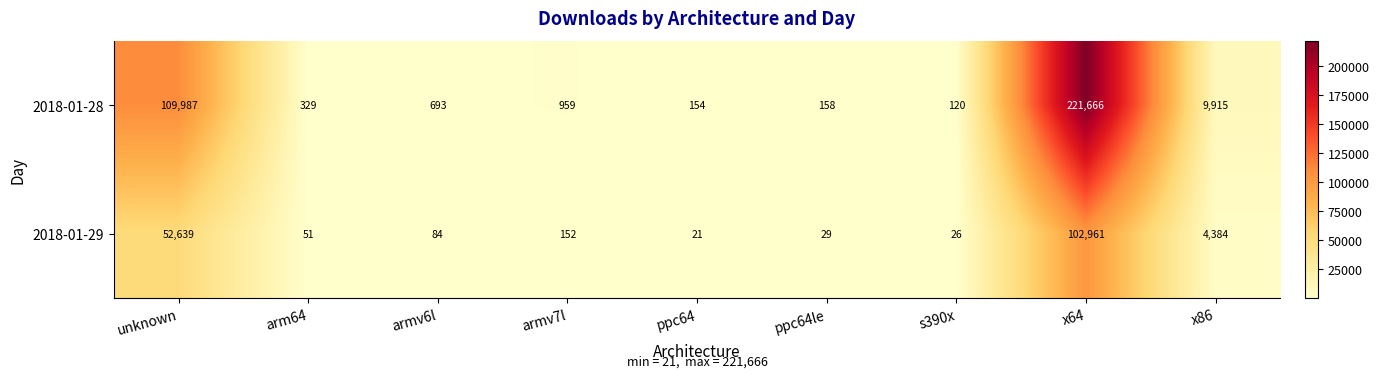

Reading left to right, transcribe all the data shown in this chart.

2018-01-28: unknown=109987	arm64=329	armv6l=693	armv7l=959	ppc64=154	ppc64le=158	s390x=120	x64=221666	x86=9915
2018-01-29: unknown=52639	arm64=51	armv6l=84	armv7l=152	ppc64=21	ppc64le=29	s390x=26	x64=102961	x86=4384